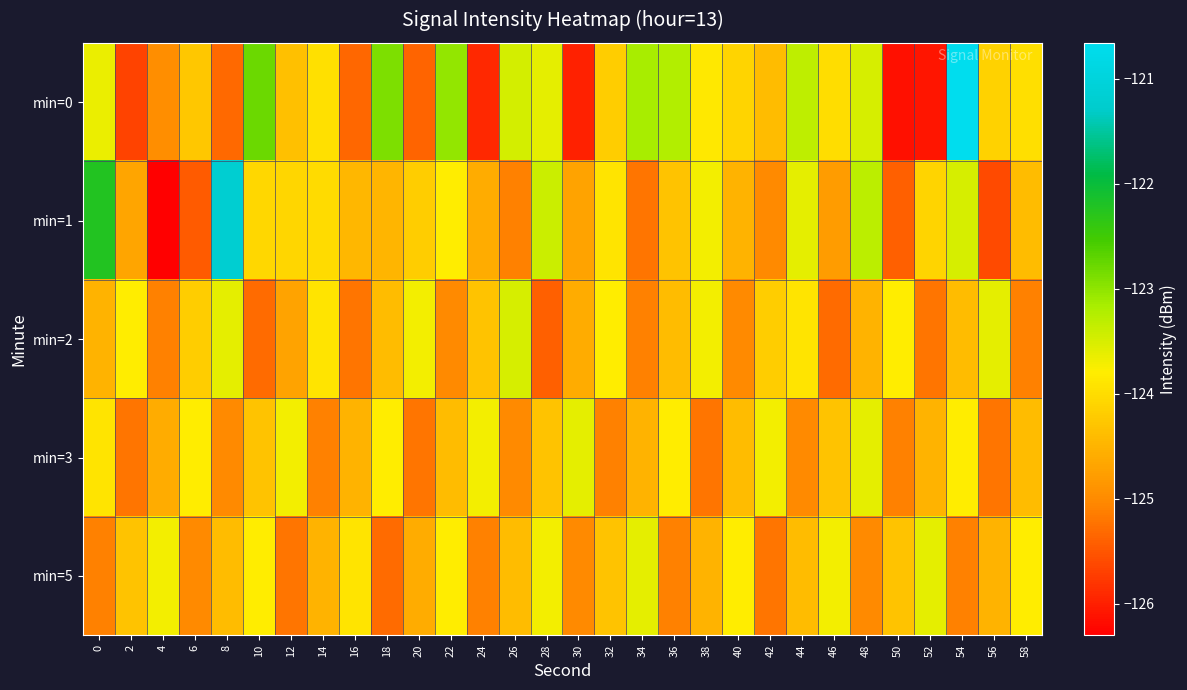

Which series has the largest range (max minus min)?

min=0